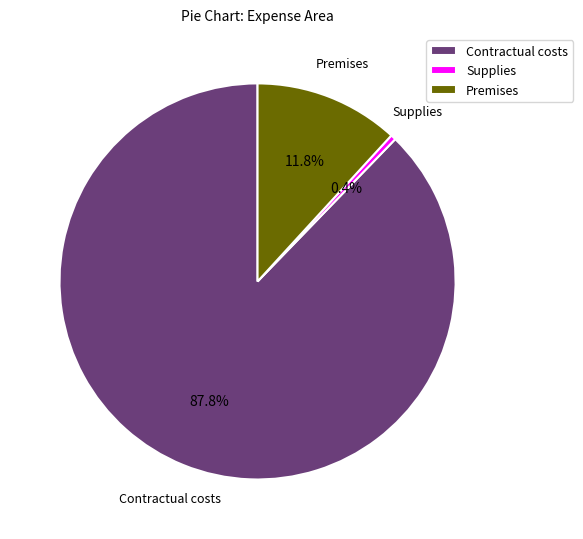

Which has a higher value, Premises or Supplies?

Premises